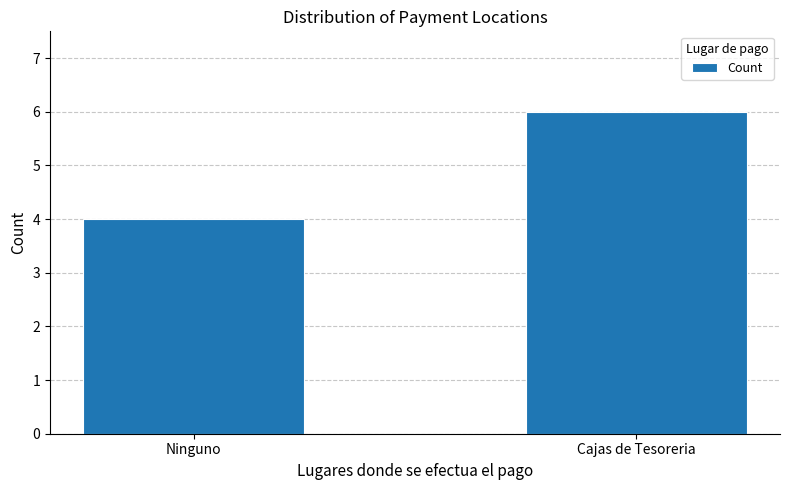

Reading left to right, what are all the values shown in this chart?

4	6